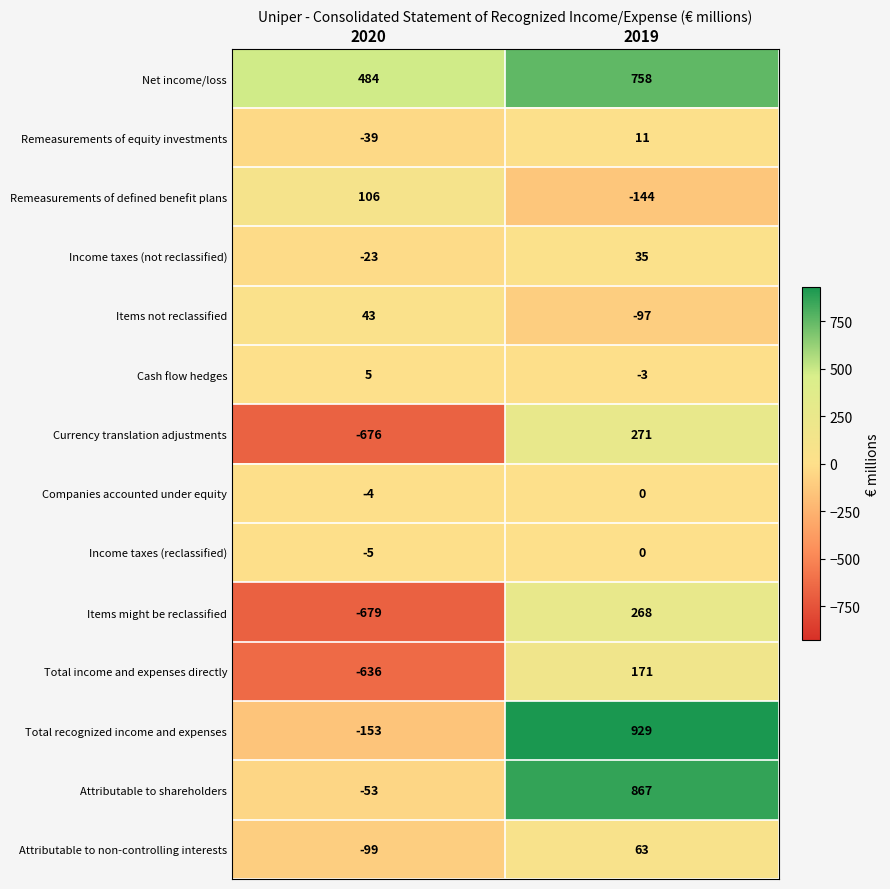

Is the value of Items not reclassified at 2019 greater than the value of Companies accounted under equity at 2019?

No